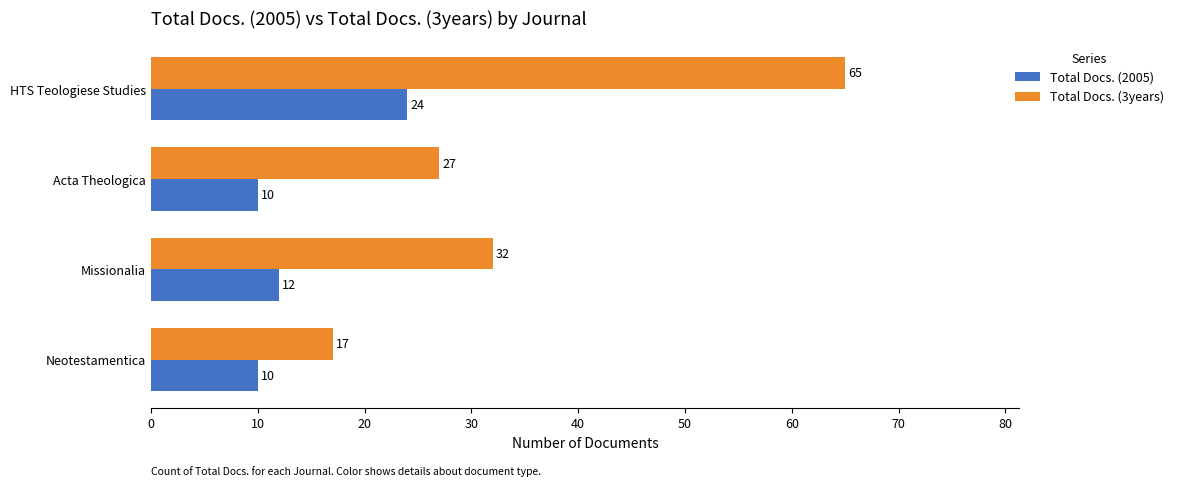

What is the sum of all Total Docs. (3years) values?

141